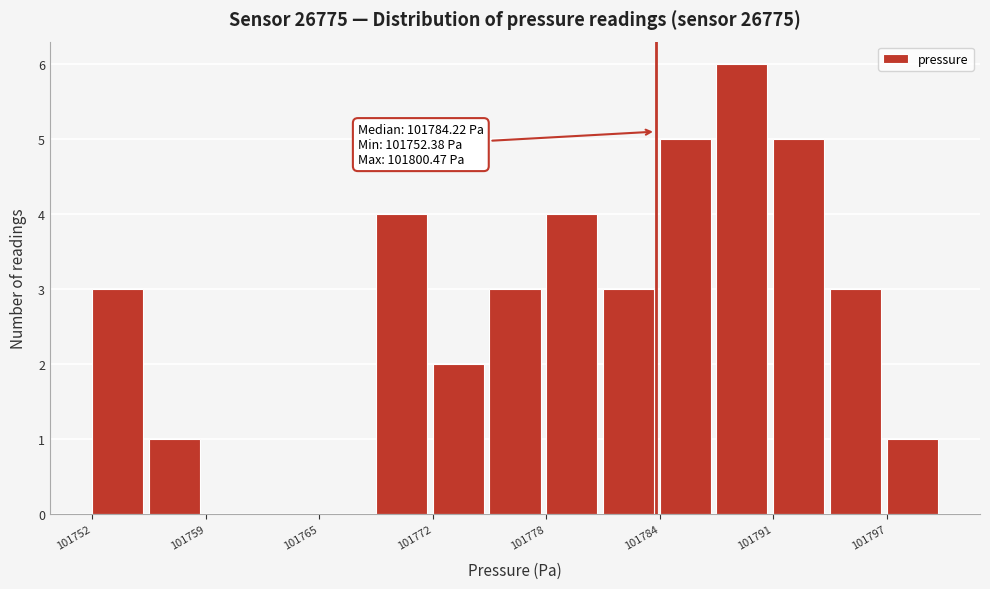

Read against the x-axis, roughly where is the centre of the tallest bar?

101789